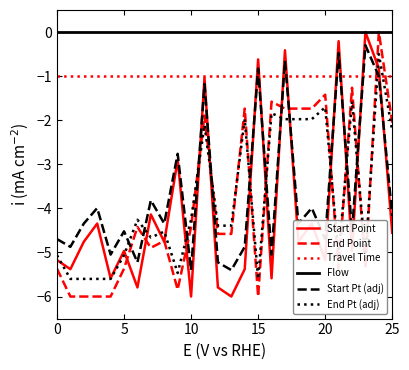

What is the sum of all End Pt (adj) values?

-98.1